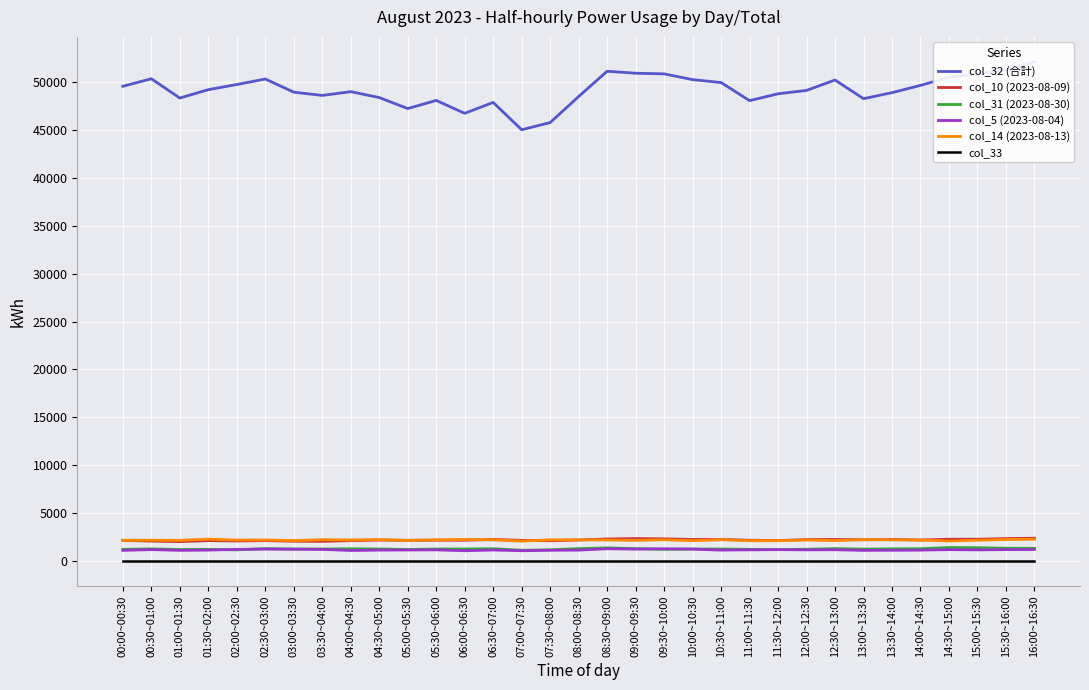

Which label corresponds to the largest value in the chart?

16:00~16:30